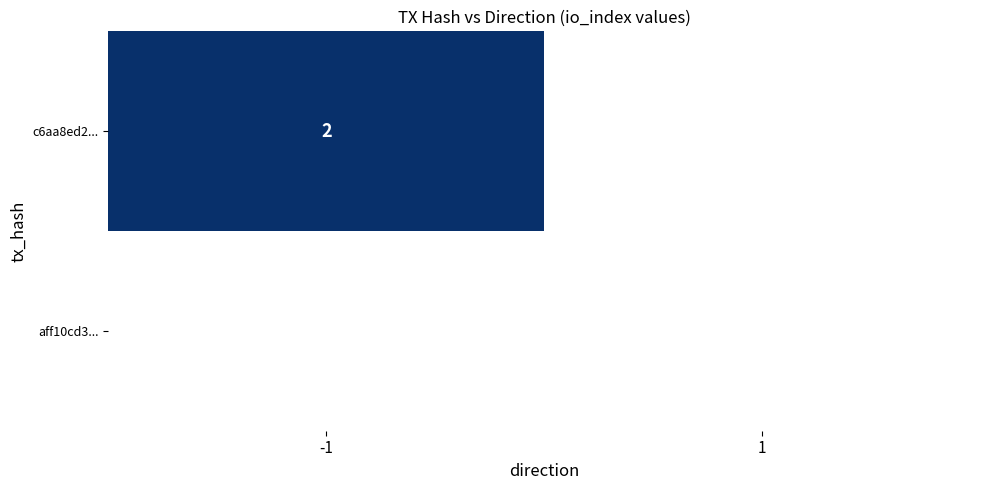

List the series in order of their peak value, highest first.

c6aa8ed2288899bd9b579fdeed0c17eea5b736a, aff10cd34c79fd0b44b3e0842764c575581e9f6